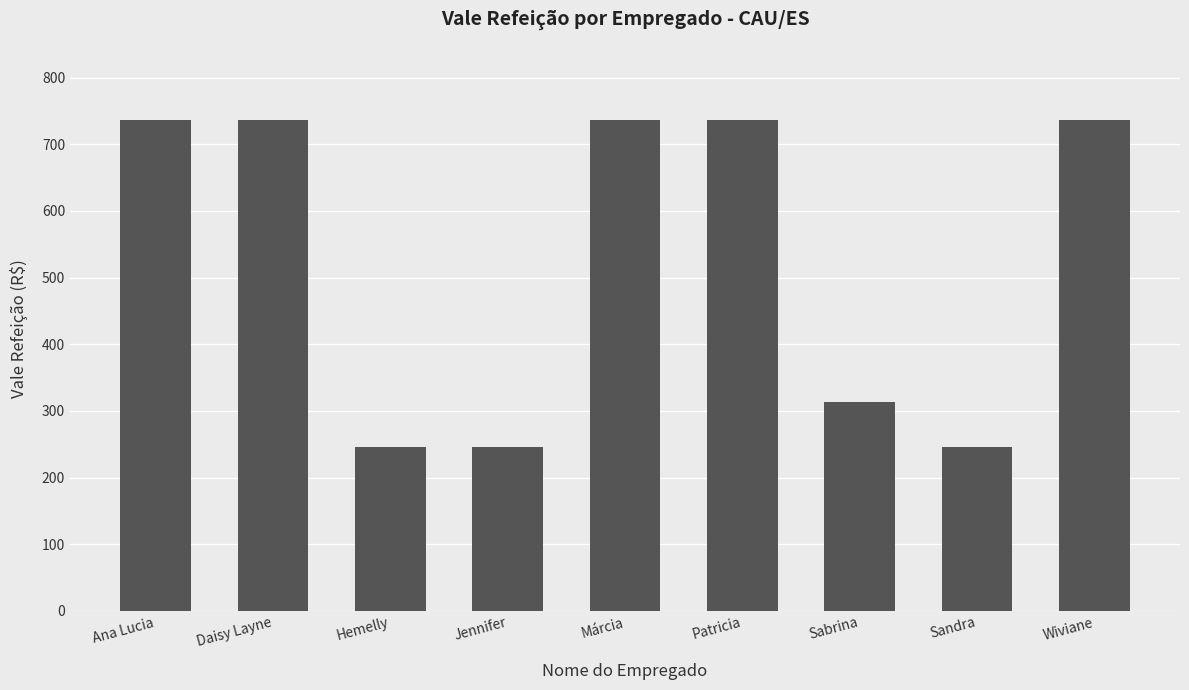

Reading left to right, extract all data points from this chart.

737.0	737.0	246.0	246.0	737.0	737.0	313.0	246.0	737.0